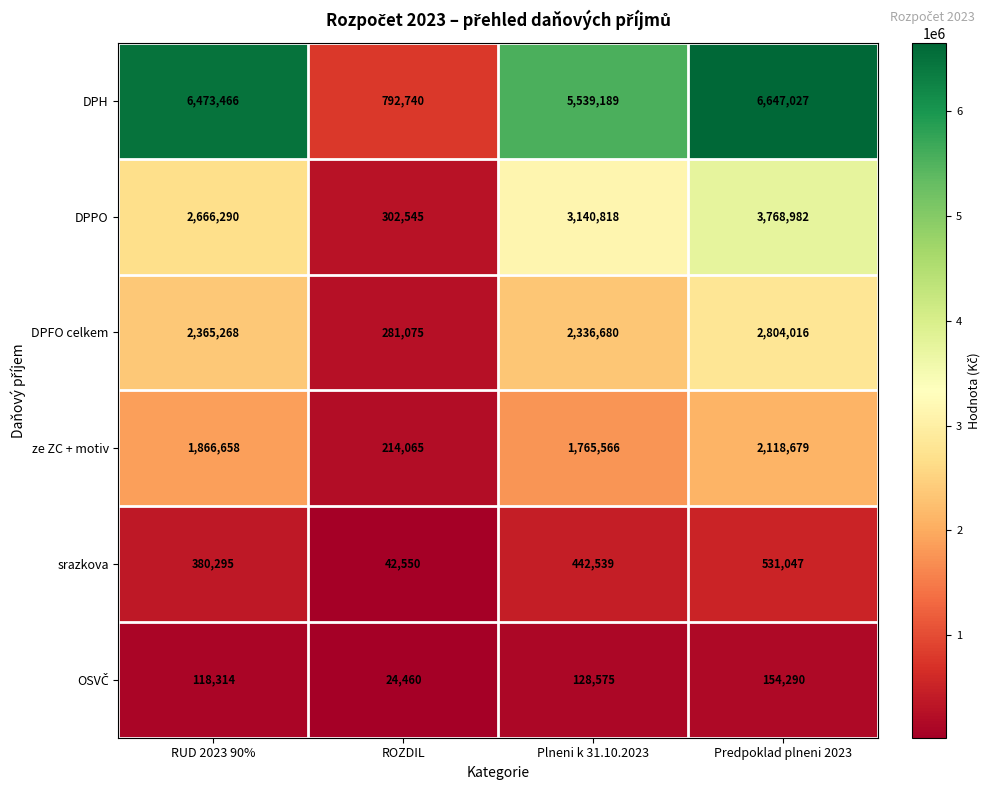

At which label is DPPO closest to 2035763?

RUD 2023 90%